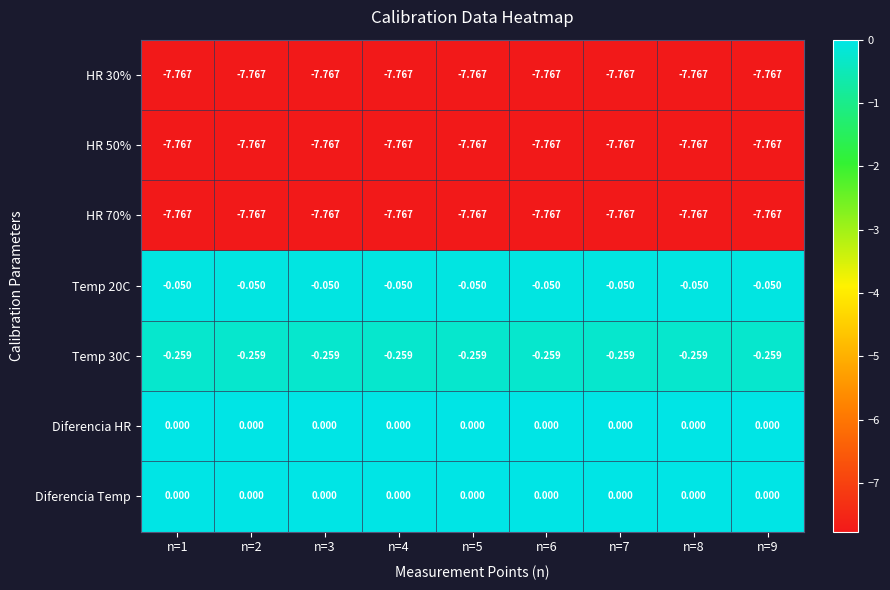

Is the value of Temp 20C at n=3 greater than the value of Diferencia HR at n=1?

No